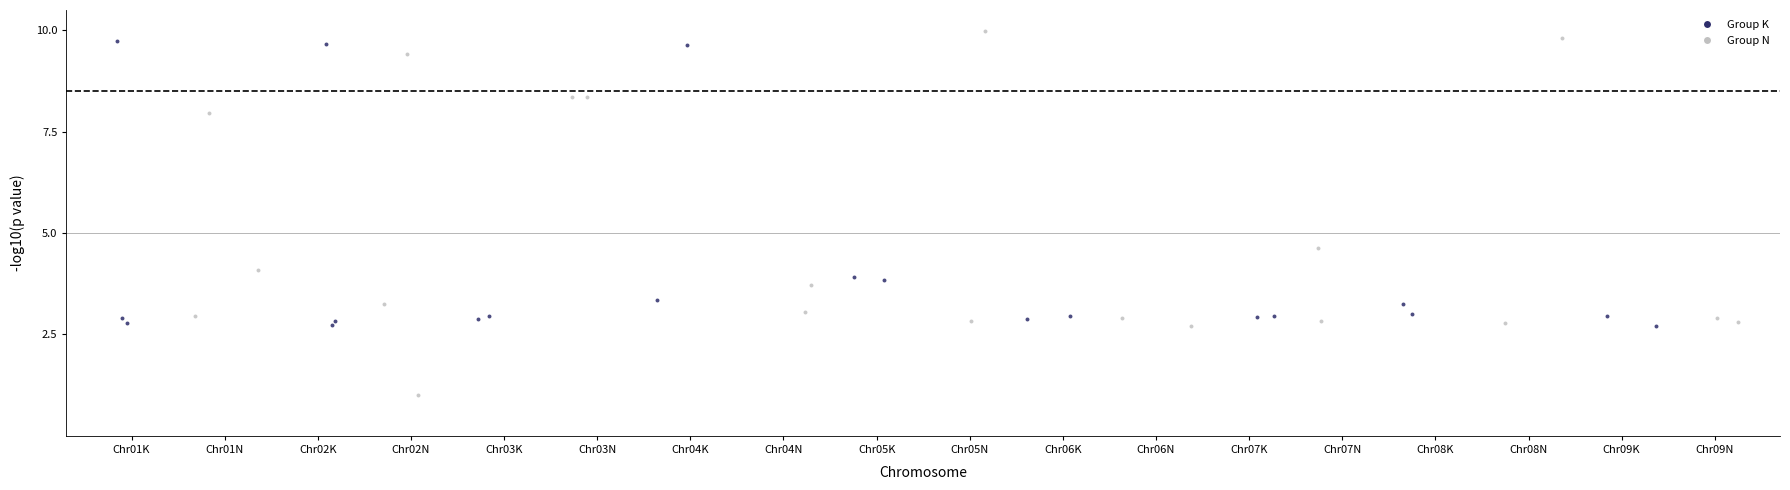

Which series reaches the minimum Y coordinate?

Group N